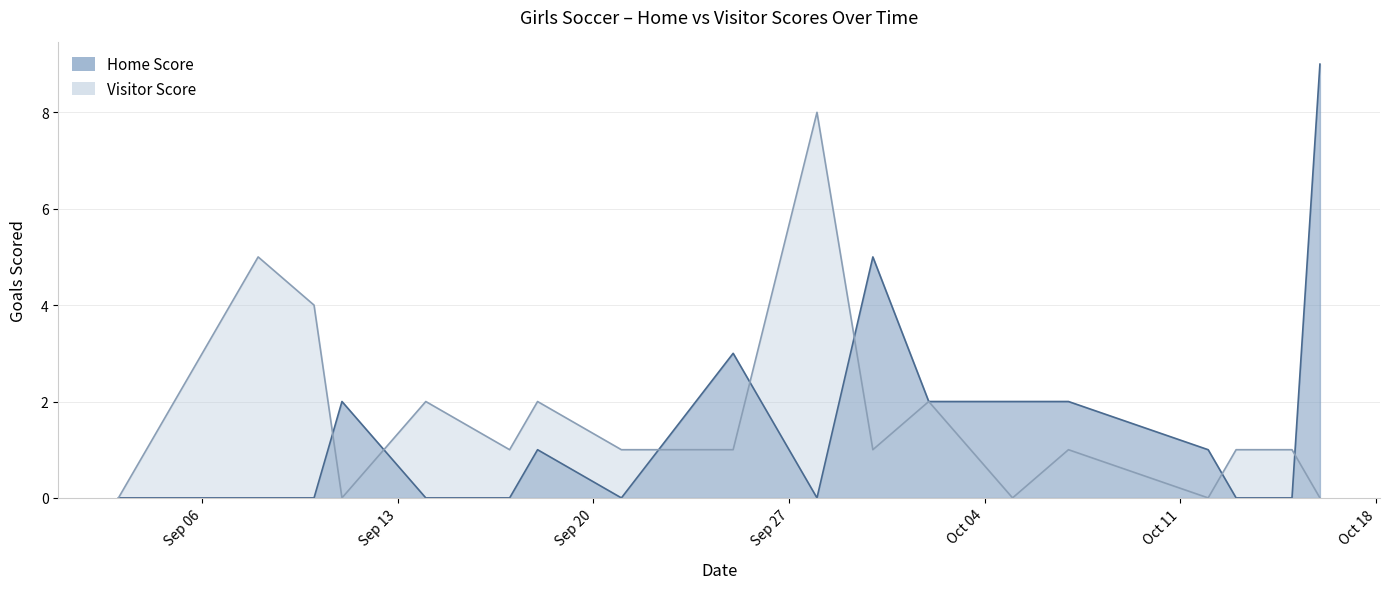

True or false: Home Score has a value of -6 at 2021-09-08.

False